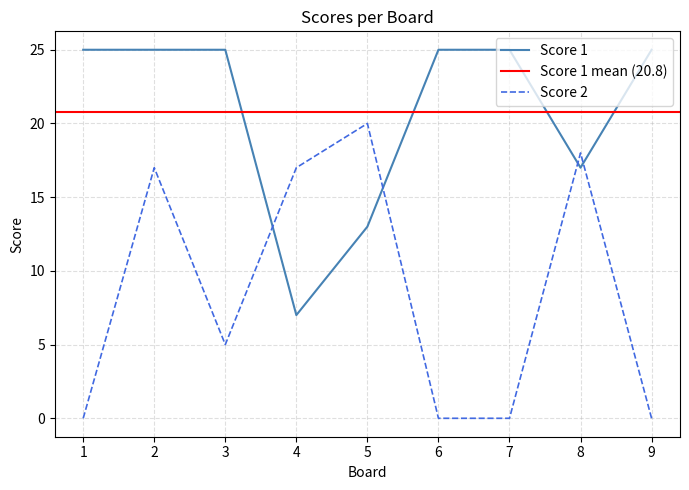

Reading right to left, what are all the values shown in this chart?

Score 1: 9=25	8=17	7=25	6=25	5=13	4=7	3=25	2=25	1=25
Score 2: 9=0	8=18	7=0	6=0	5=20	4=17	3=5	2=17	1=0